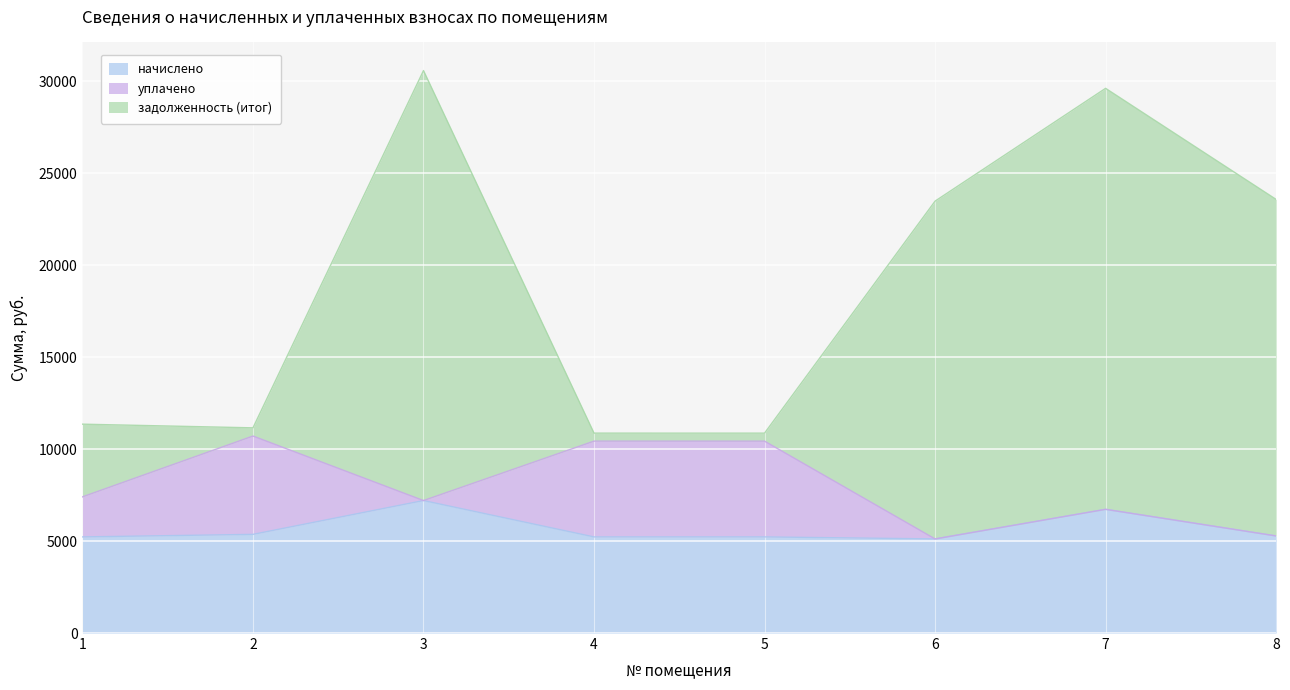

Which series has the largest total across all categories?

задолженность (итог)